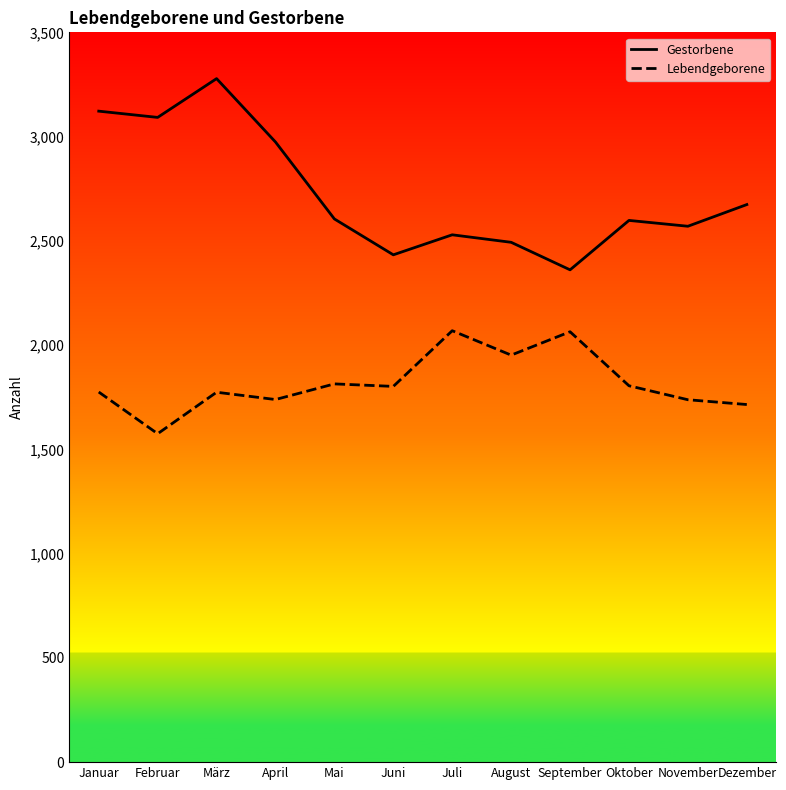

The Gestorbene series shows 5393 at Januar. True or false?

False